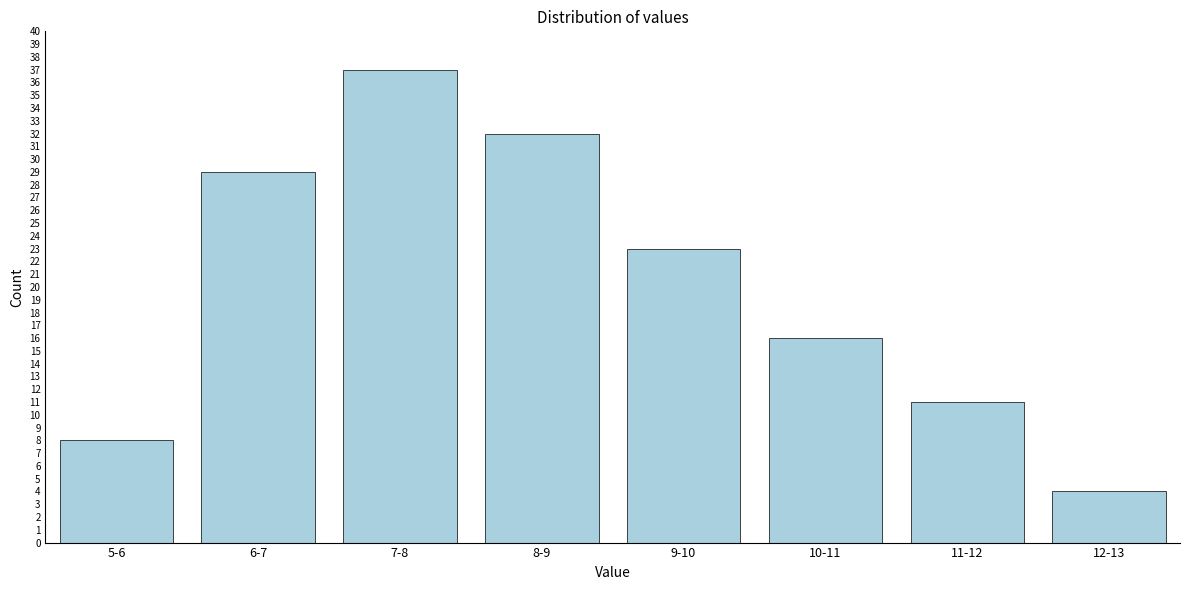

Reading right to left, extract all data points from this chart.

4	11	16	23	32	37	29	8